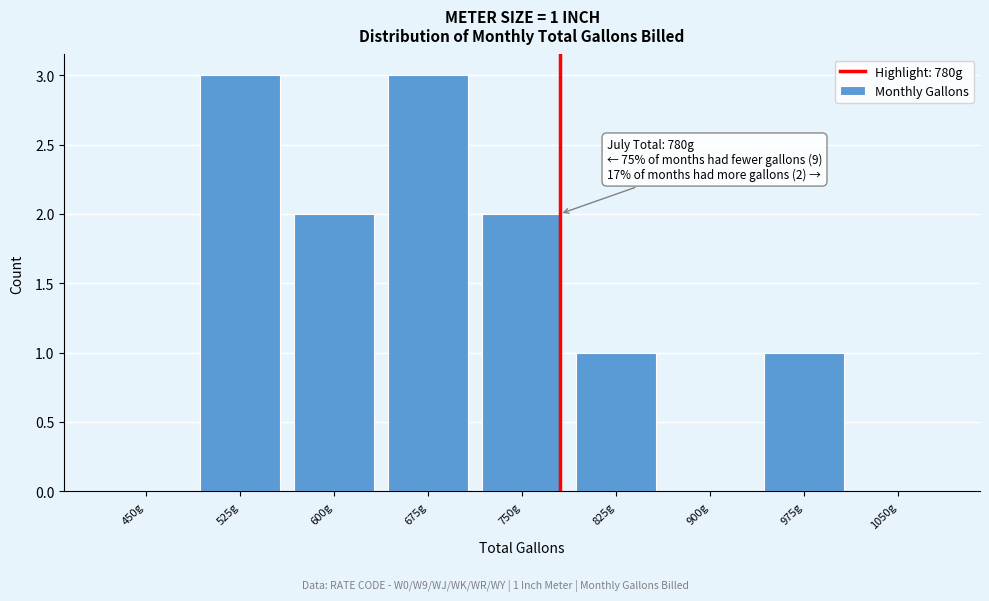

Reading left to right, transcribe all the data shown in this chart.

450g=0	525g=3	600g=2	675g=3	750g=2	825g=1	900g=0	975g=1	1050g=0